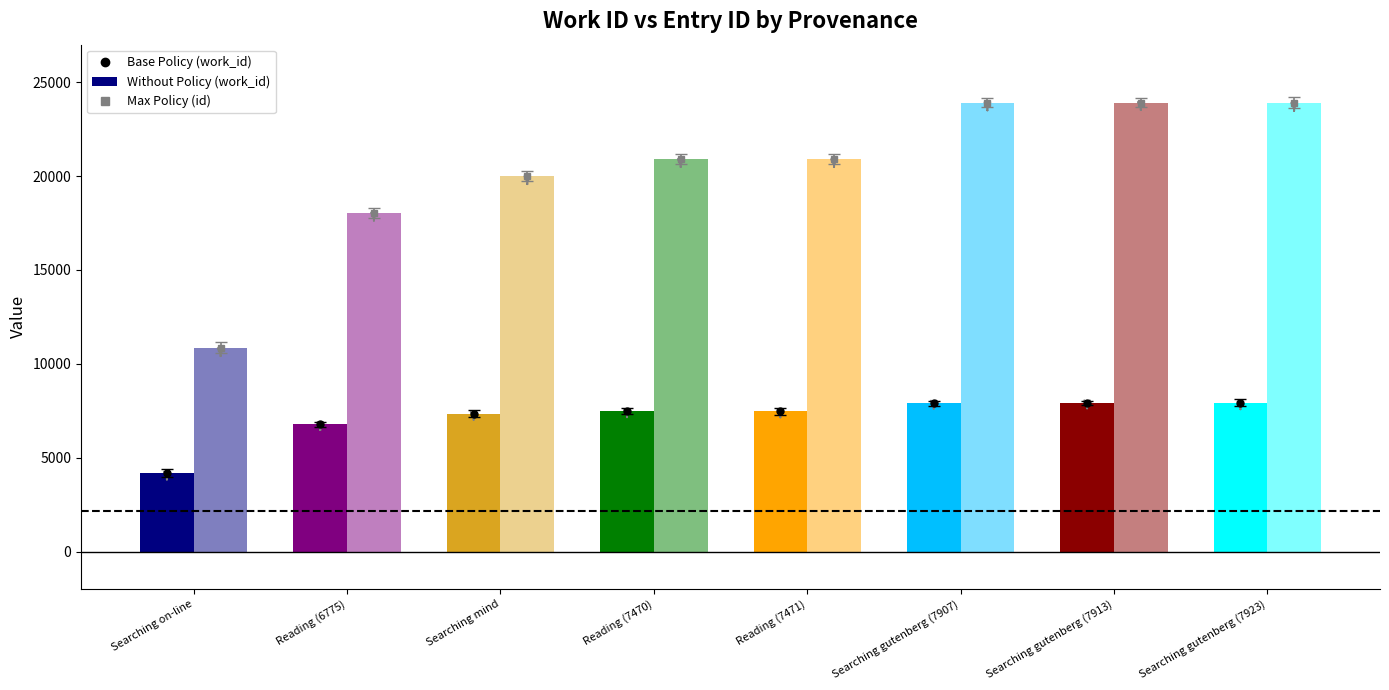

How many categories are shown in the chart?

8